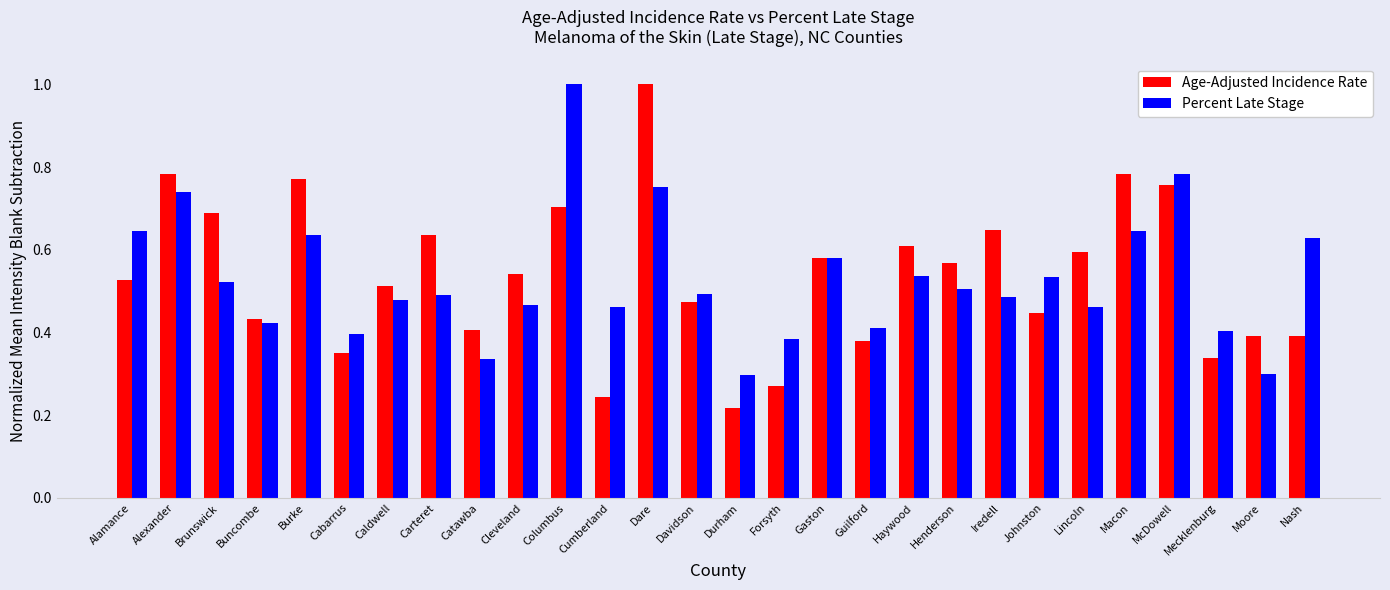

At how many categories does at least one series exceed 0?

28